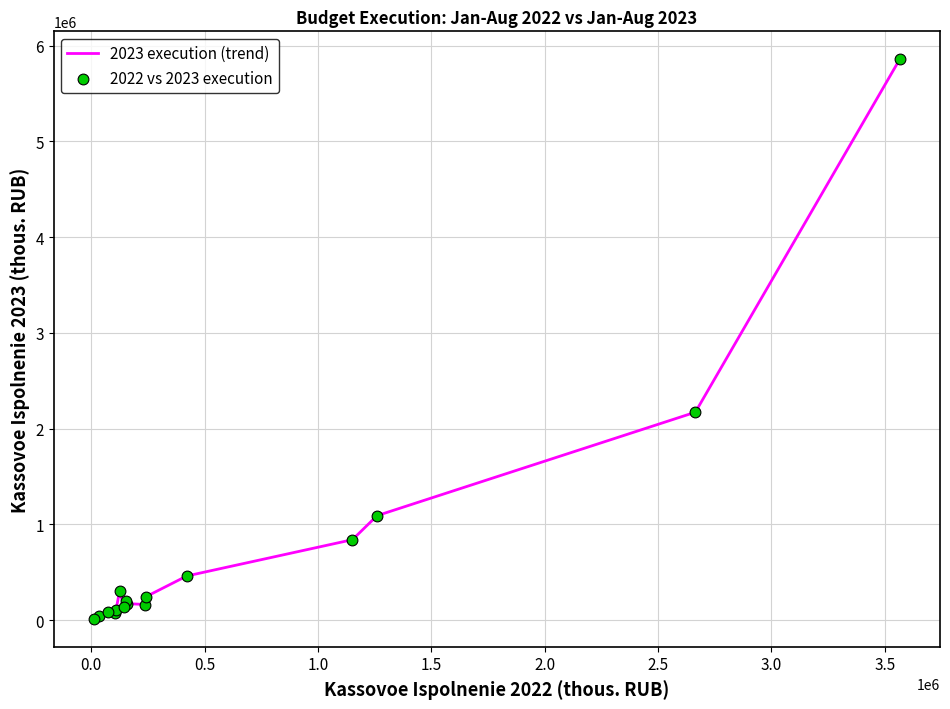

What is the greatest value displayed?

5857340.4